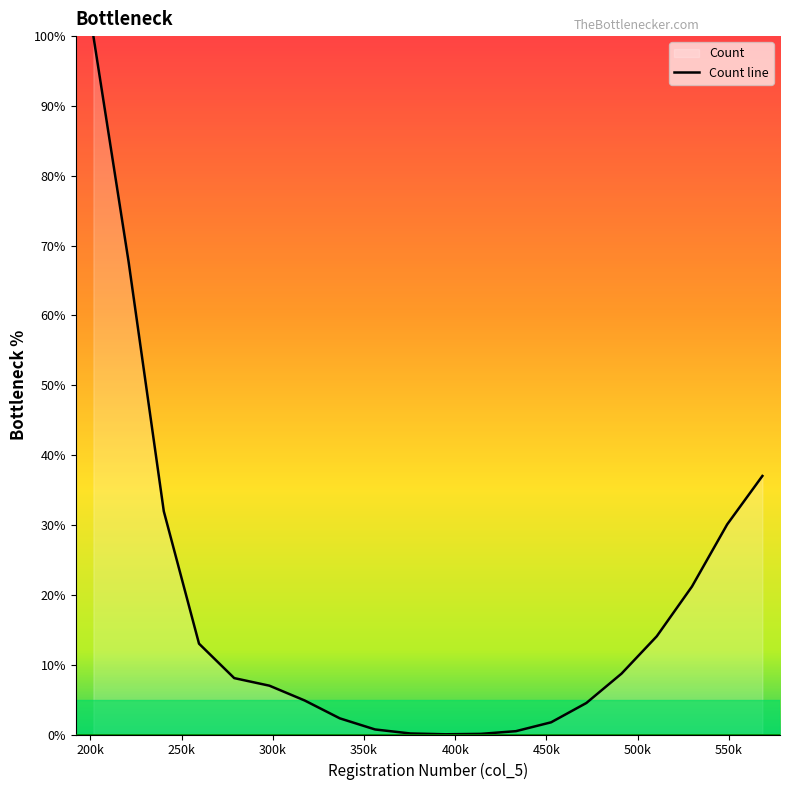

What is the difference between the maximum and minimum values?

100.0